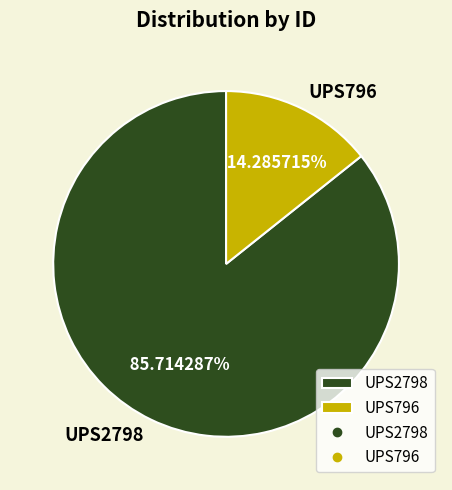

Combined, do UPS796 and UPS2798 account for over 50%?

Yes